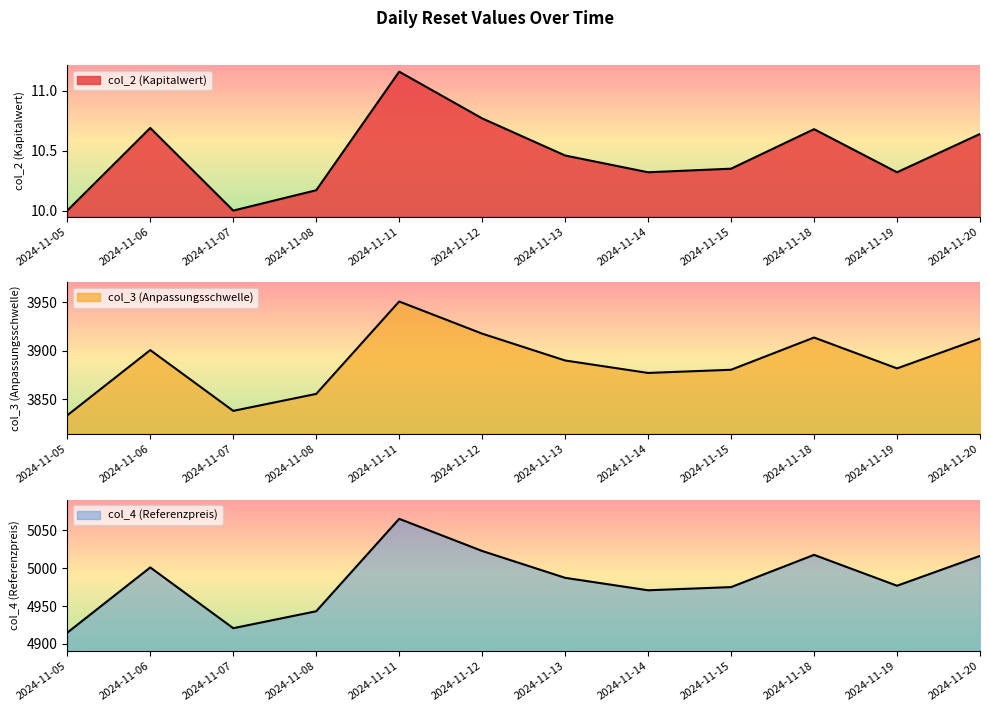

At which category is the sum across all series the highest?

2024-11-11